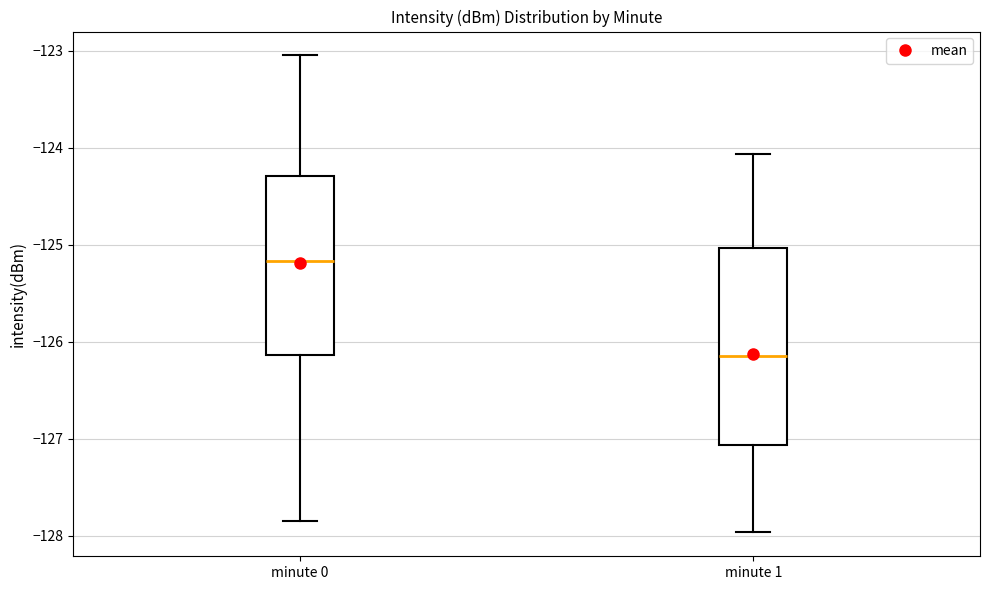

Reading left to right, transcribe this box plot: for each box, give where its median line is, the range the box spans, and where its two whiskers end, as read against the y-axis. The values are not printed on the chart, so give them approximately, as read against the axis.

minute 0: median -125.2, box -126.1 to -124.3, whiskers -127.8 to -123.0
minute 1: median -126.1, box -127.1 to -125.0, whiskers -128.0 to -124.1